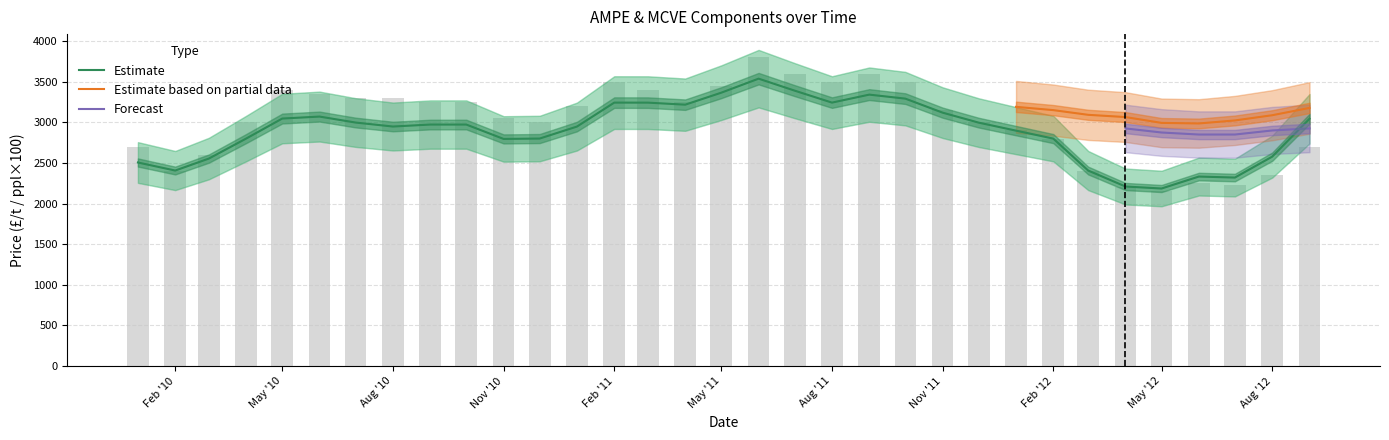

Rank the categories by Butter (£/t) value from highest to lowest.

2011-06-01, 2011-07-01, 2011-09-01, 2011-02-01, 2011-08-01, 2011-10-01, 2011-05-01, 2010-05-01, 2011-03-01, 2010-06-01, 2010-07-01, 2010-08-01, 2010-09-01, 2010-10-01, 2011-04-01, 2011-01-01, 2011-11-01, 2010-11-01, 2010-04-01, 2010-12-01, 2011-12-01, 2012-01-01, 2012-02-01, 2010-01-01, 2012-09-01, 2010-03-01, 2010-02-01, 2012-03-01, 2012-08-01, 2012-06-01, 2012-07-01, 2012-04-01, 2012-05-01